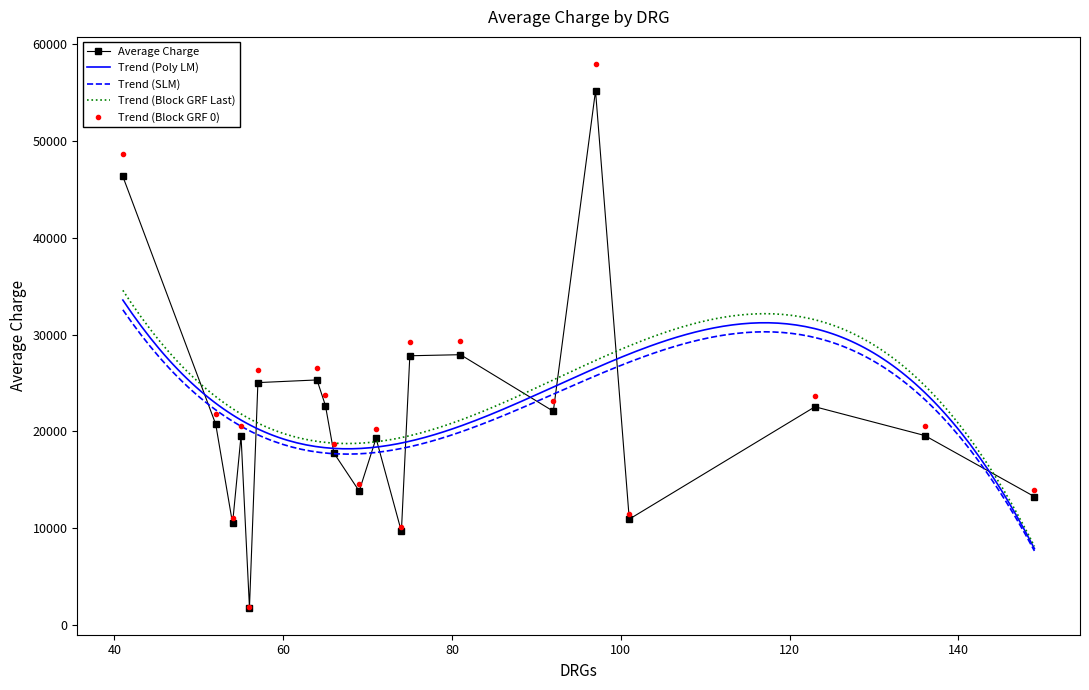

How many values exceed 20741?

10